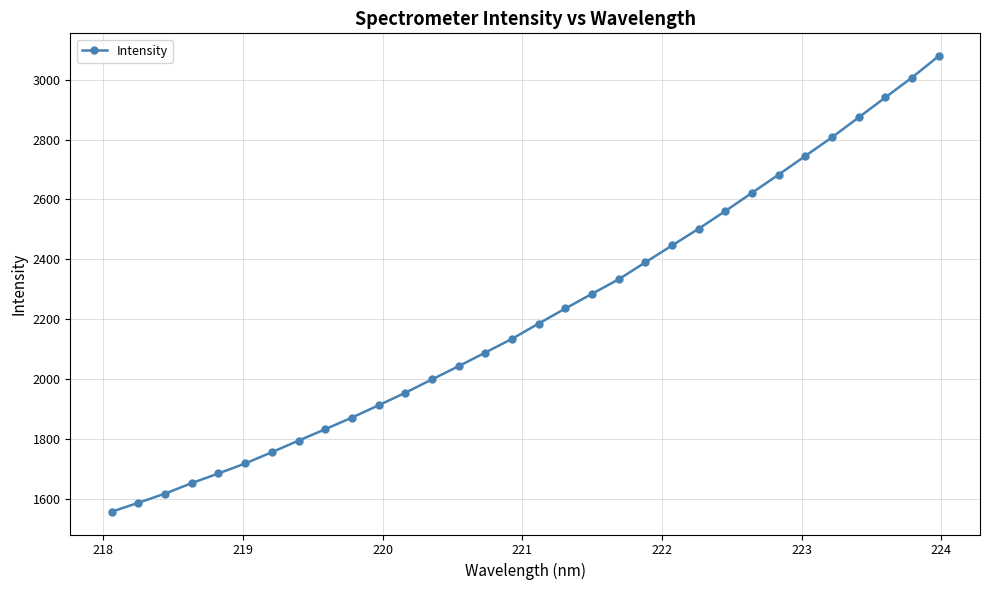

What is the sum of all values?

70914.1